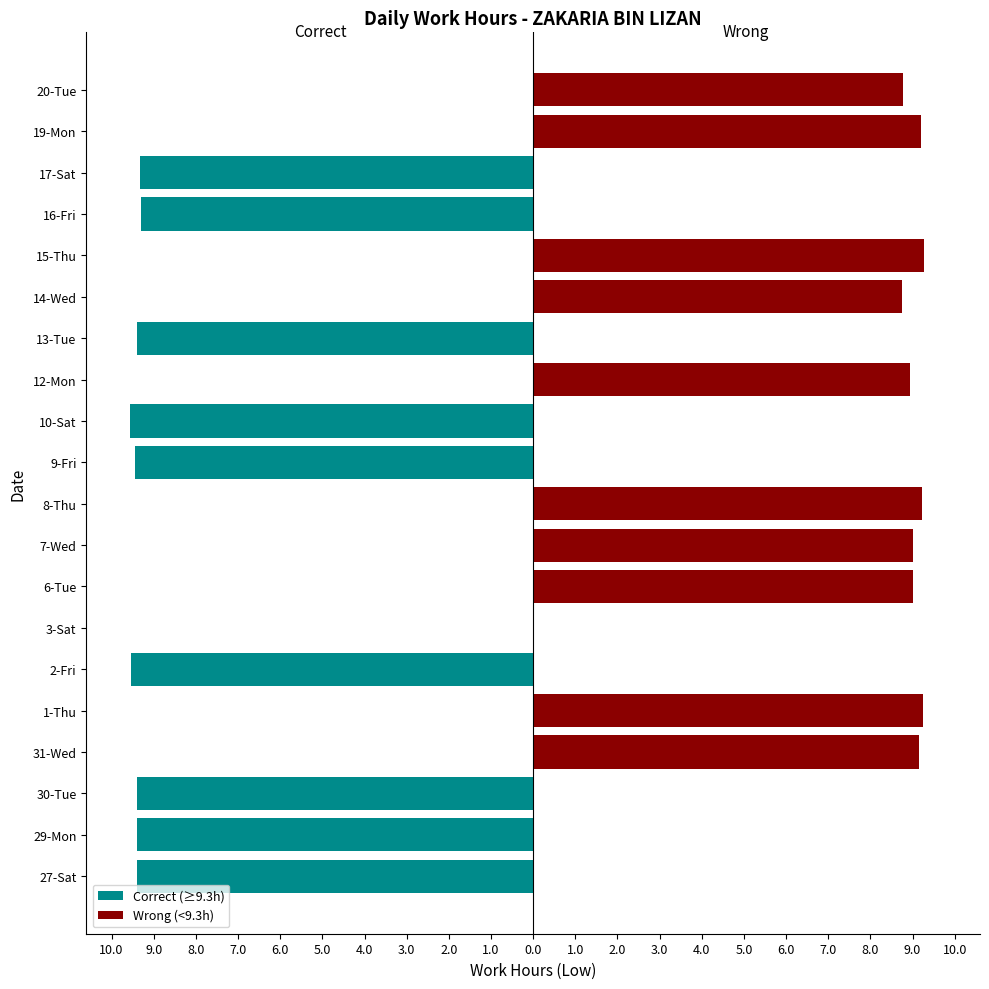

The value of Wrong (<9.3h) at 15-Thu is 6.3. True or false?

False